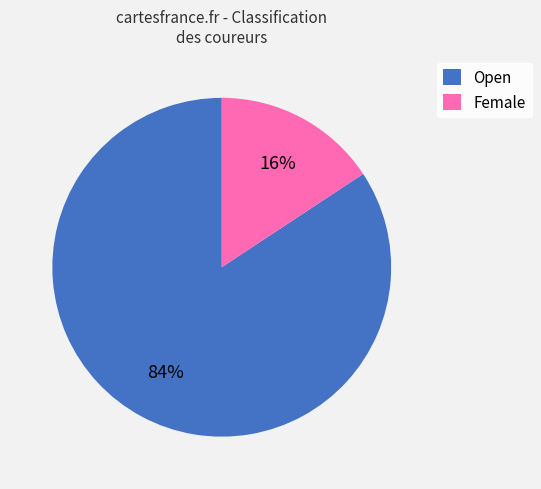

To the nearest percent, what is the average slice percentage?

50%